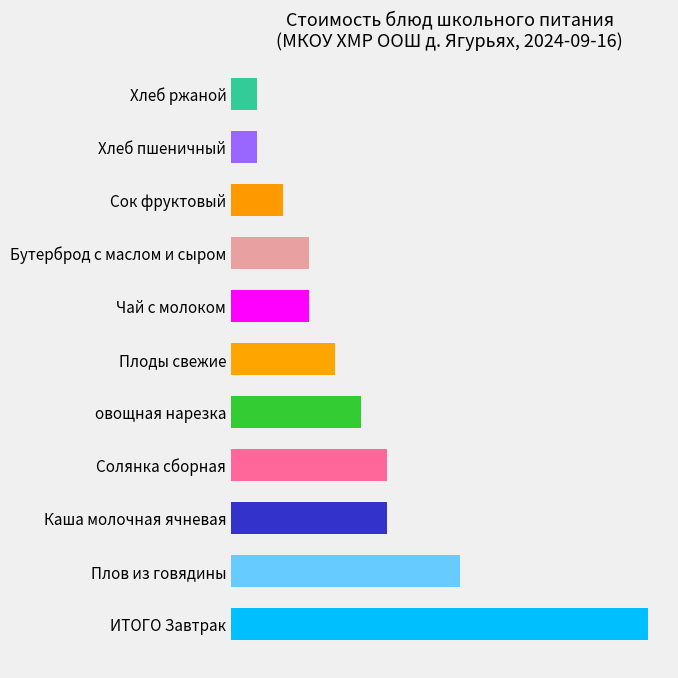

Does the chart contain any negative values?

No